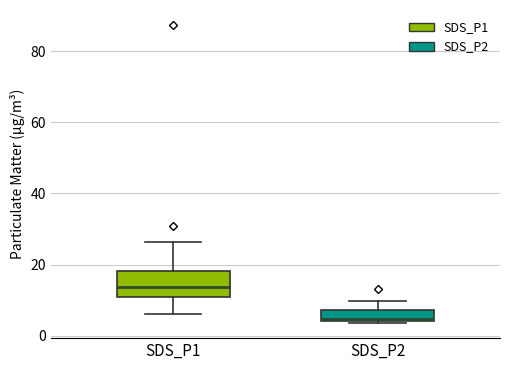

Where does the upper whisker of the box for SDS_P2 end on the y-axis? The values are not printed on the chart, so give them approximately, as read against the axis.

10